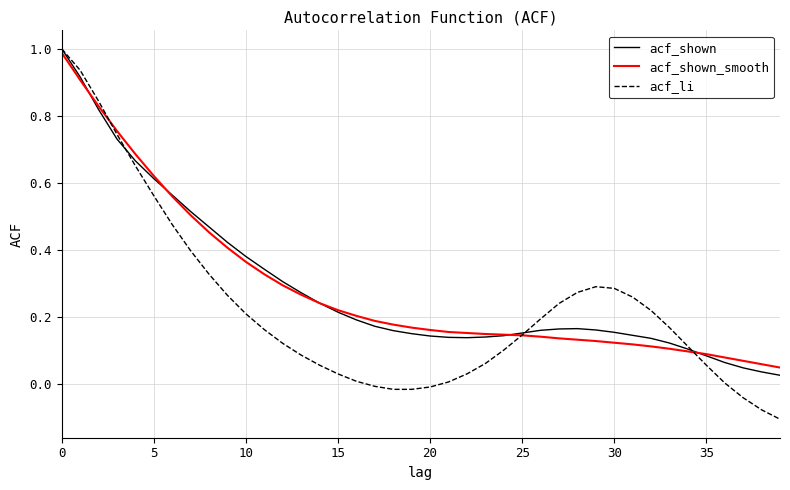

What is the maximum value shown in the chart?

1.0